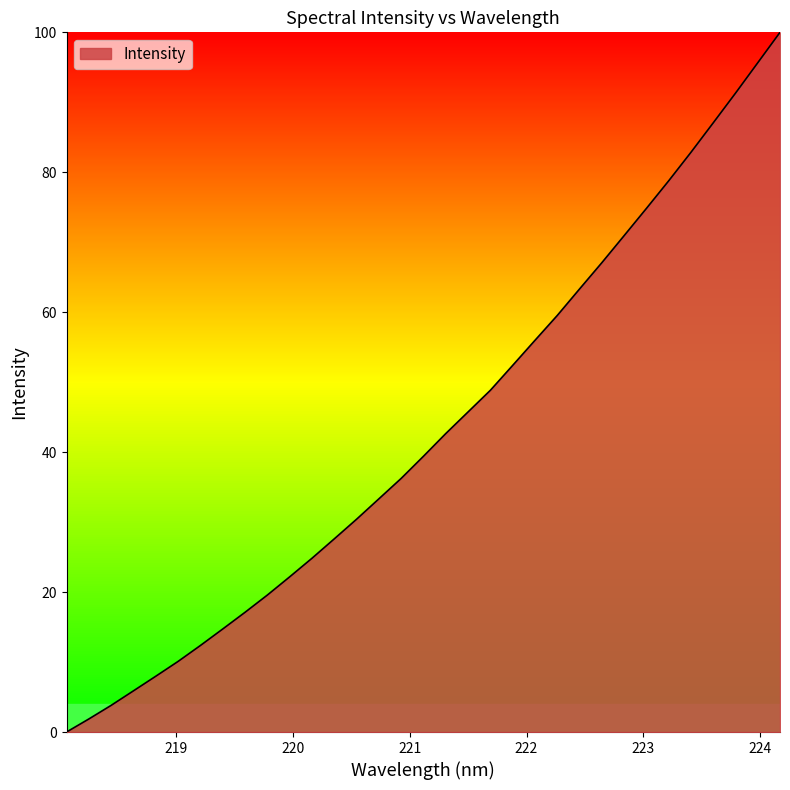

What is the maximum value shown in the chart?

100.0